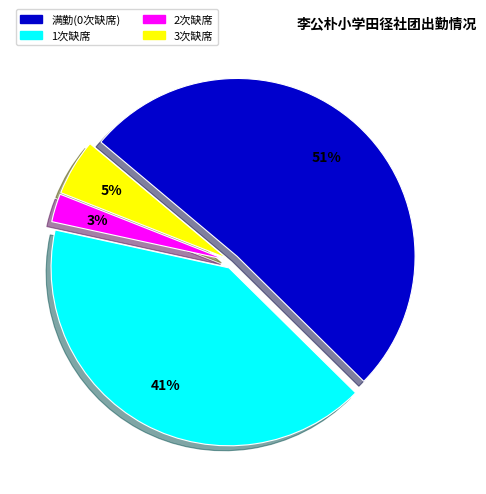

Between 3次缺席 and 2次缺席, which is larger?

3次缺席